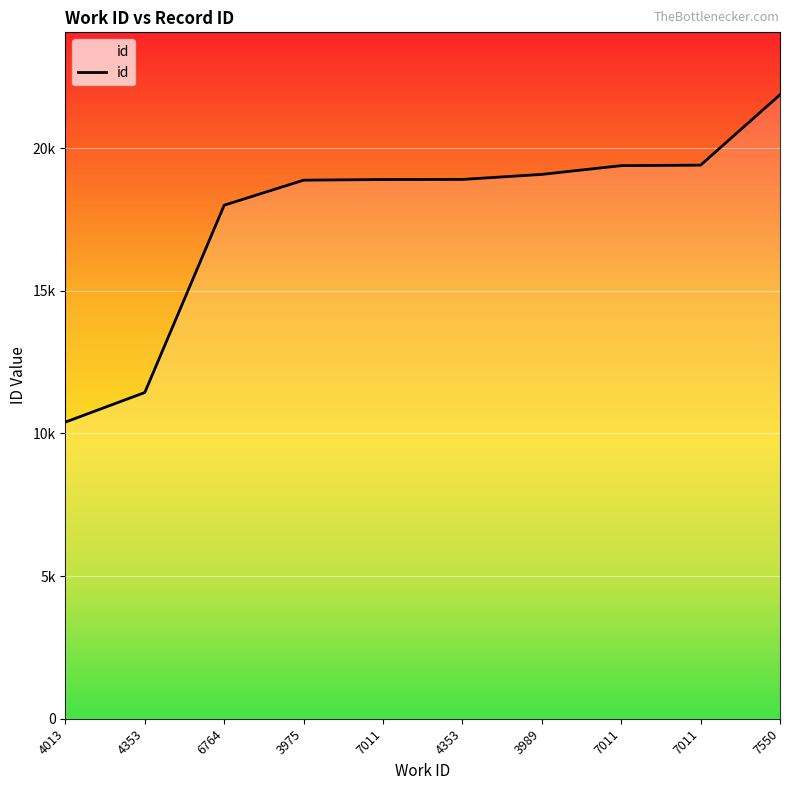

Is this an area chart (filled region under the line)?

No